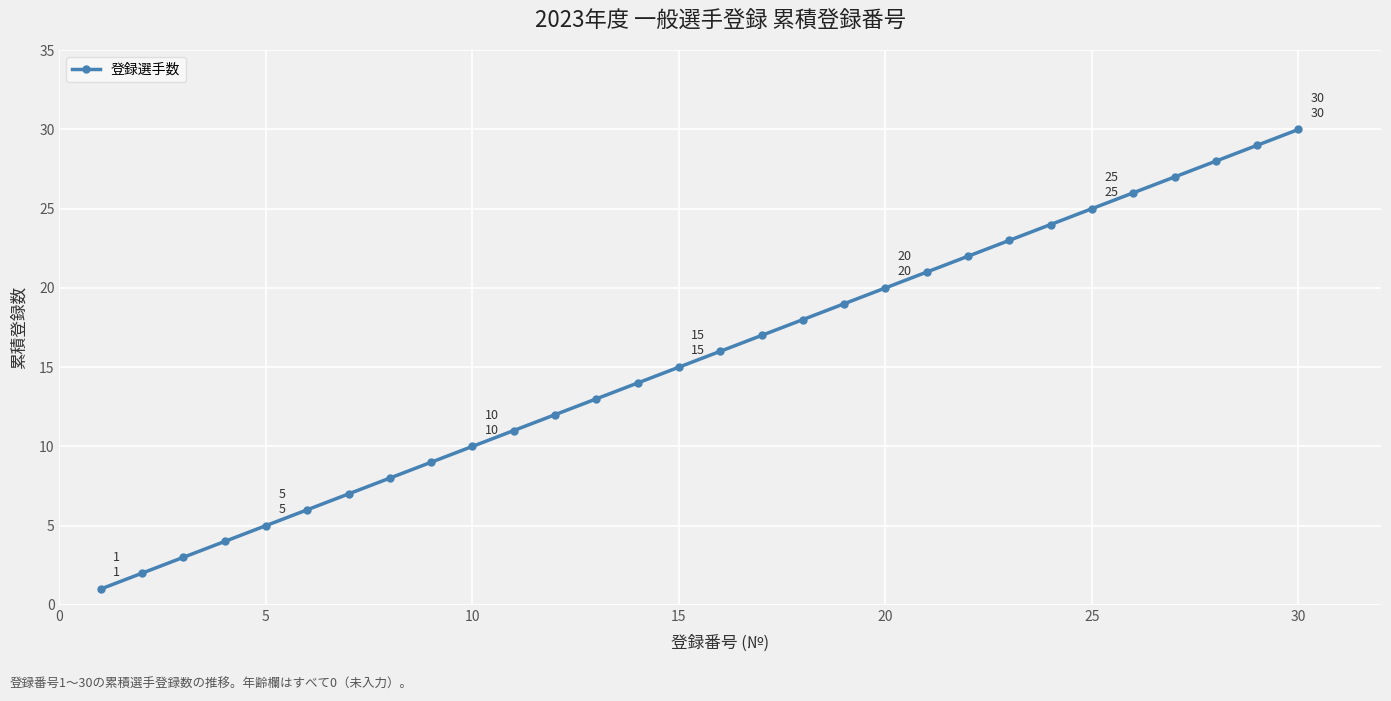

What is the greatest value displayed?

30